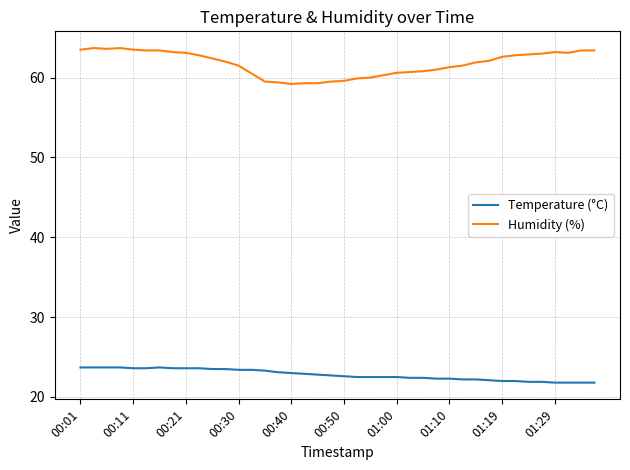

What is the smallest value displayed?

21.8